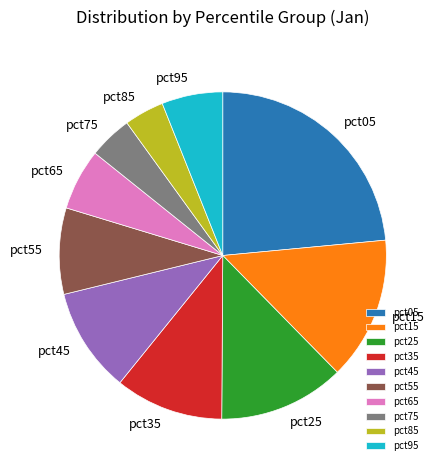

What is the largest slice in the pie chart?

pct05